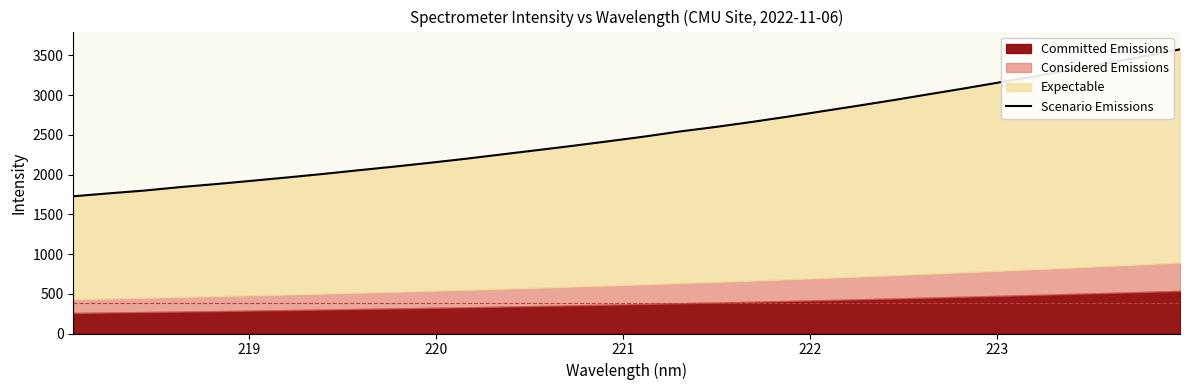

What is the greatest value displayed?

3574.8